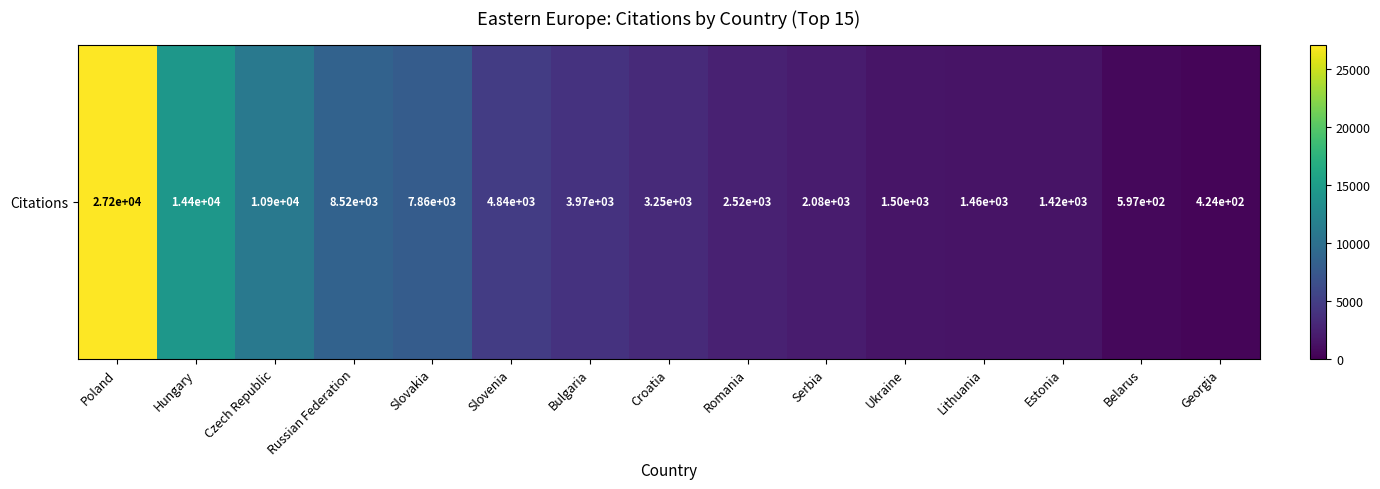

What is the difference between the values at Czech Republic and Ukraine?

9444